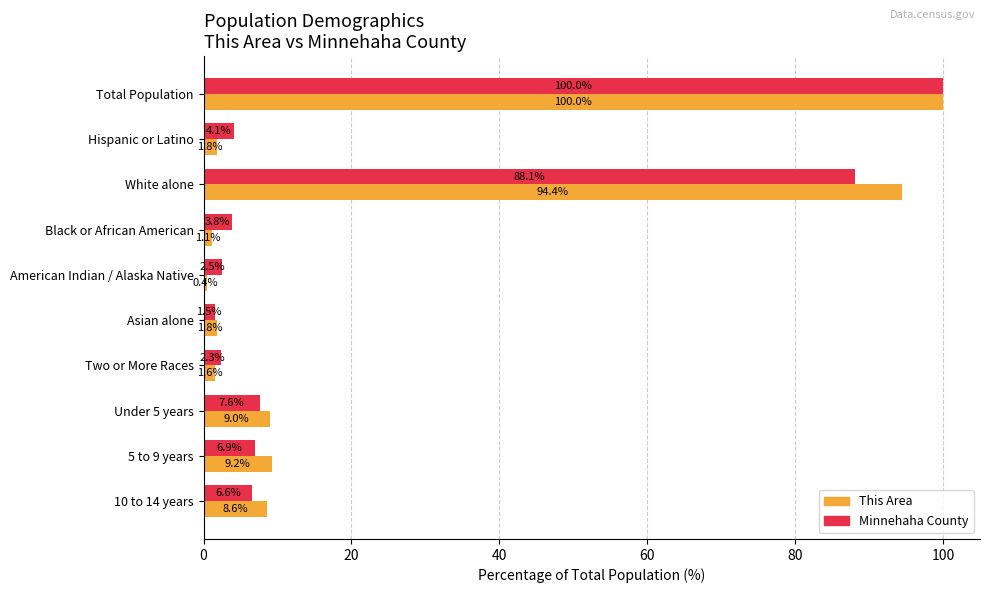

Where is Minnehaha County nearest to the value 50?

White alone